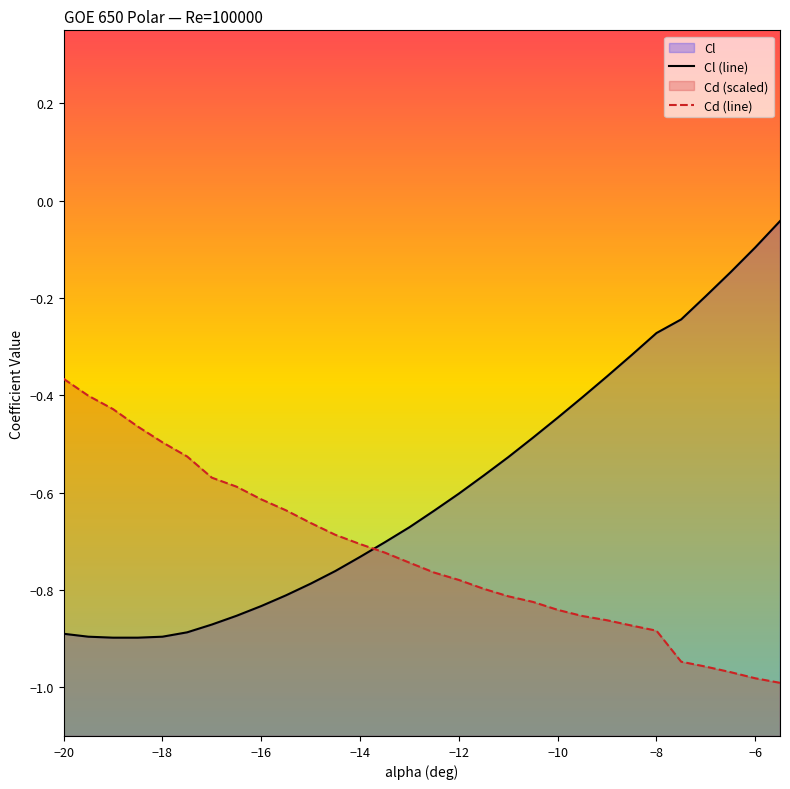

True or false: Cd (line) has a value of -0.1 at −10.

False